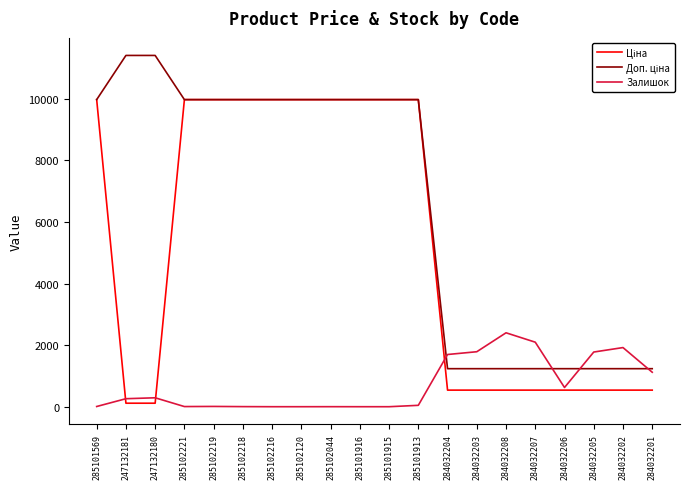

Is it true that Залишок equals 1120.0 at 284032201?

True